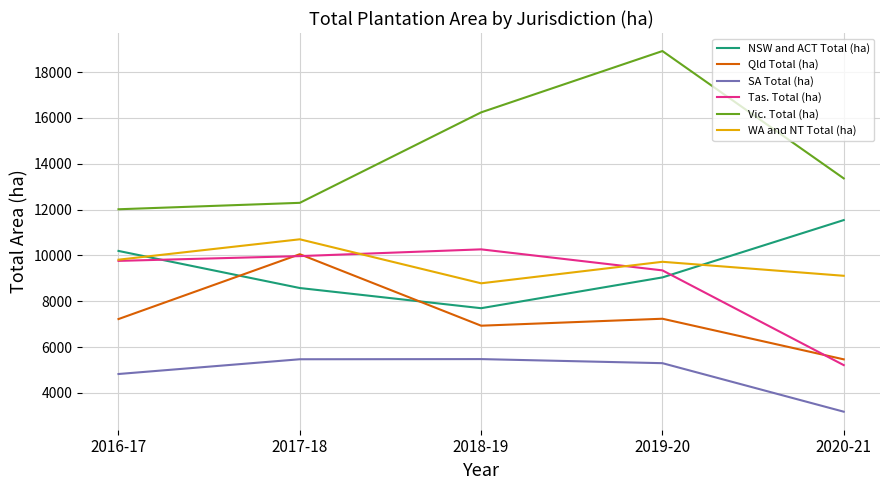

Which series changed the most between 2018-19 and 2020-21?

Tas. Total (ha)